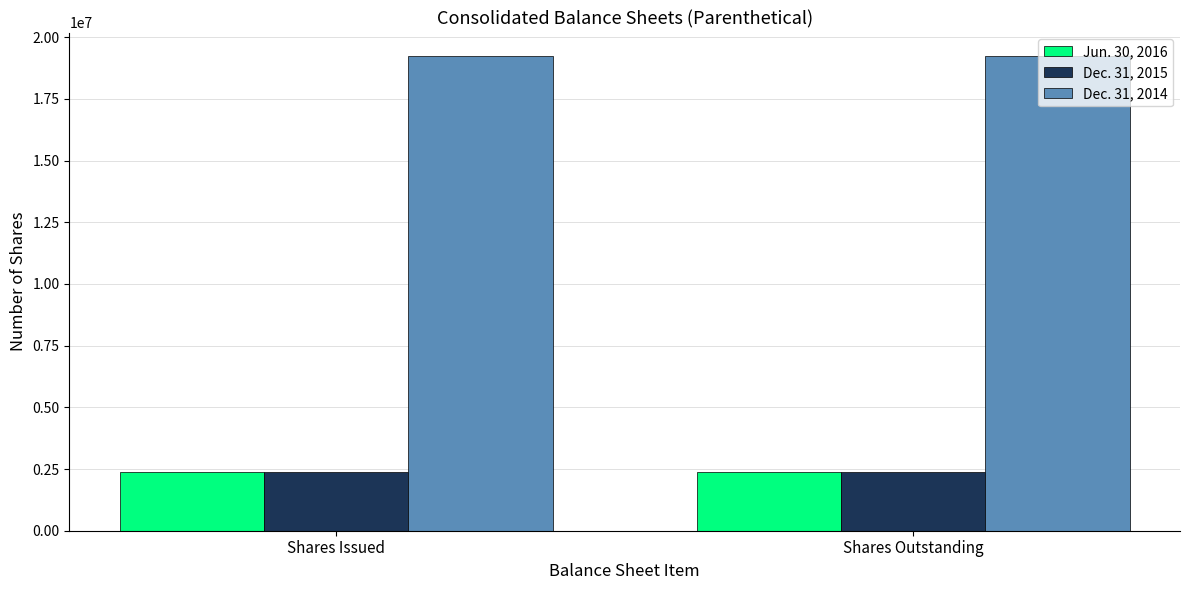

What are all the series names shown in the legend?

Jun. 30, 2016, Dec. 31, 2015, Dec. 31, 2014